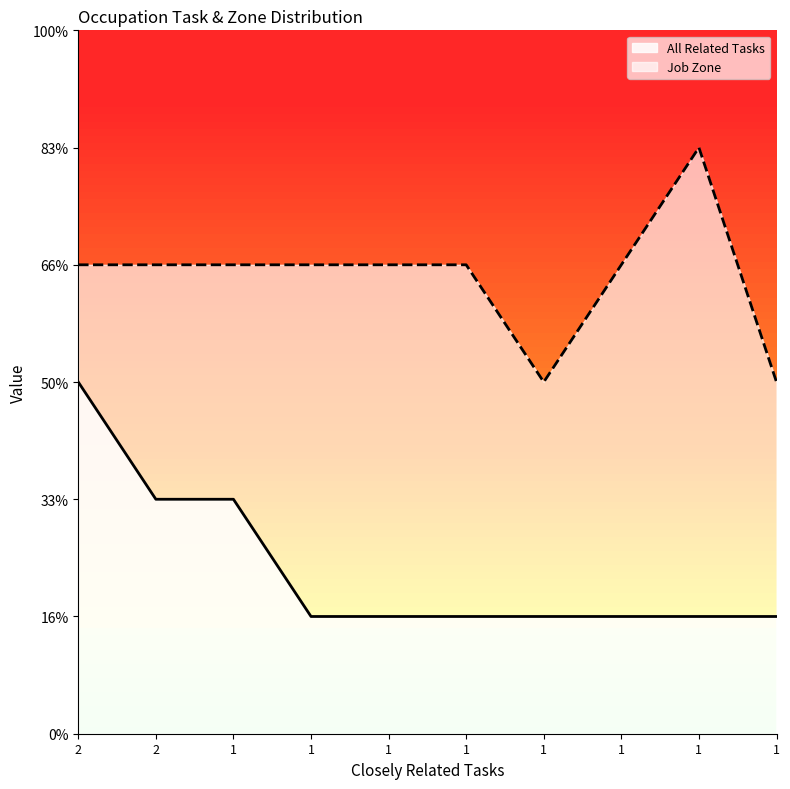

Which series has the largest range (max minus min)?

All Related Tasks